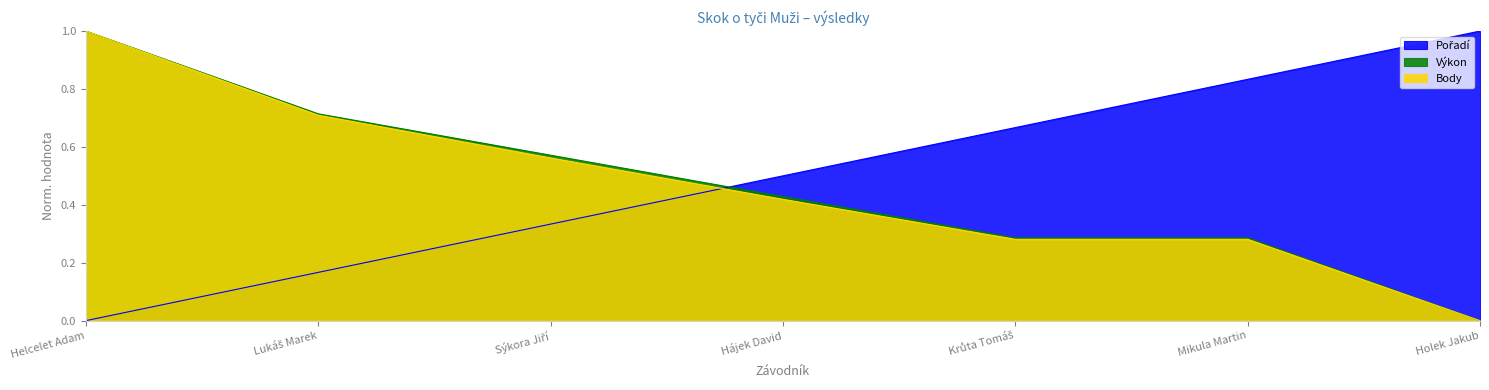

Read the Body value at Hájek David.

0.4